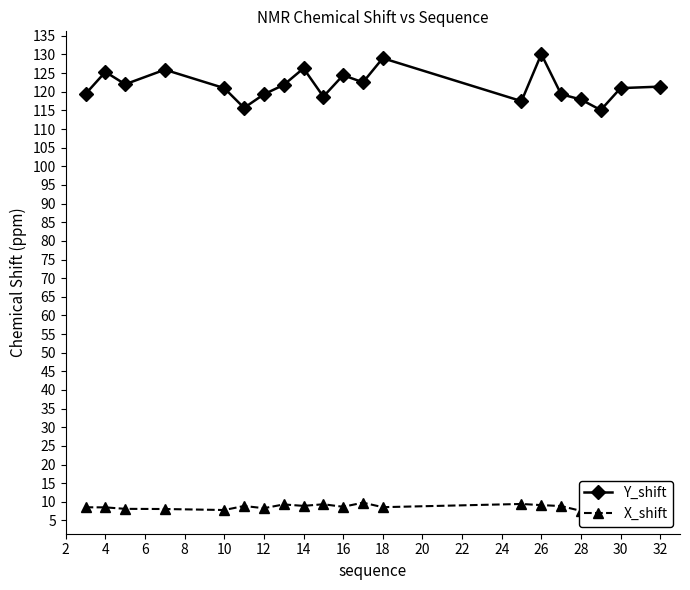

How many lines are shown in the chart?

2